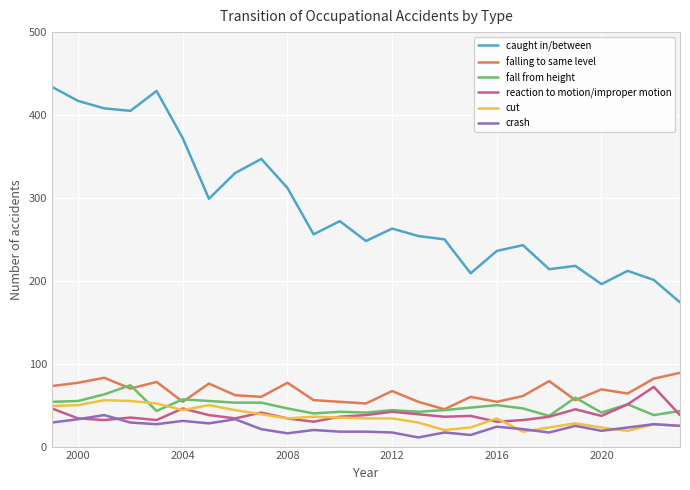

Which series has the largest total across all categories?

caught in/between